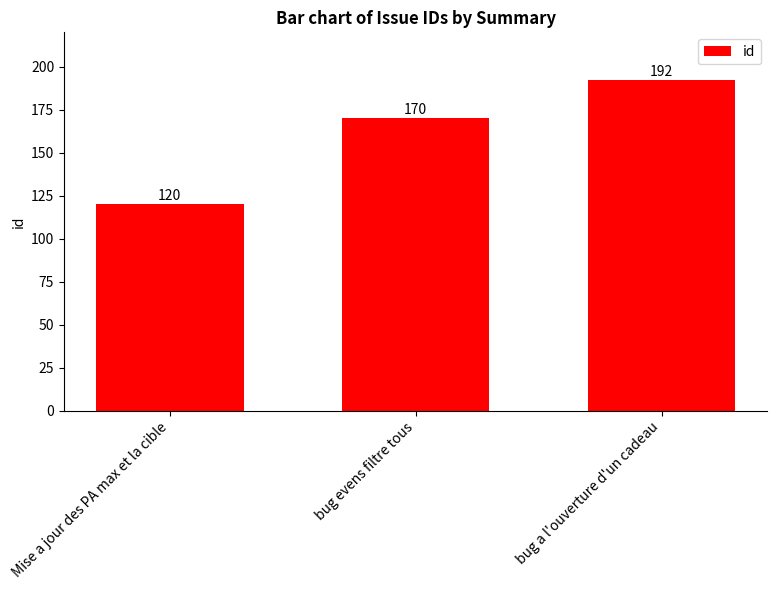

What is the difference between the values at bug evens filtre tous and Mise a jour des PA max et la cible?

50